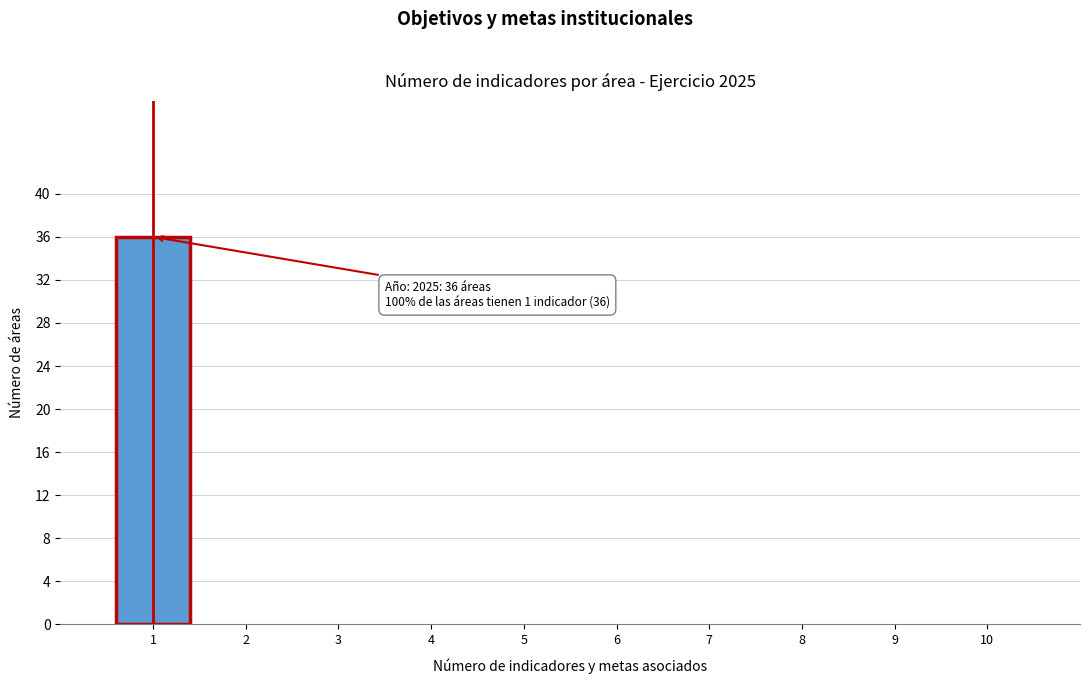

Which range on the x-axis has the tallest bar?

0.5 to 1.5